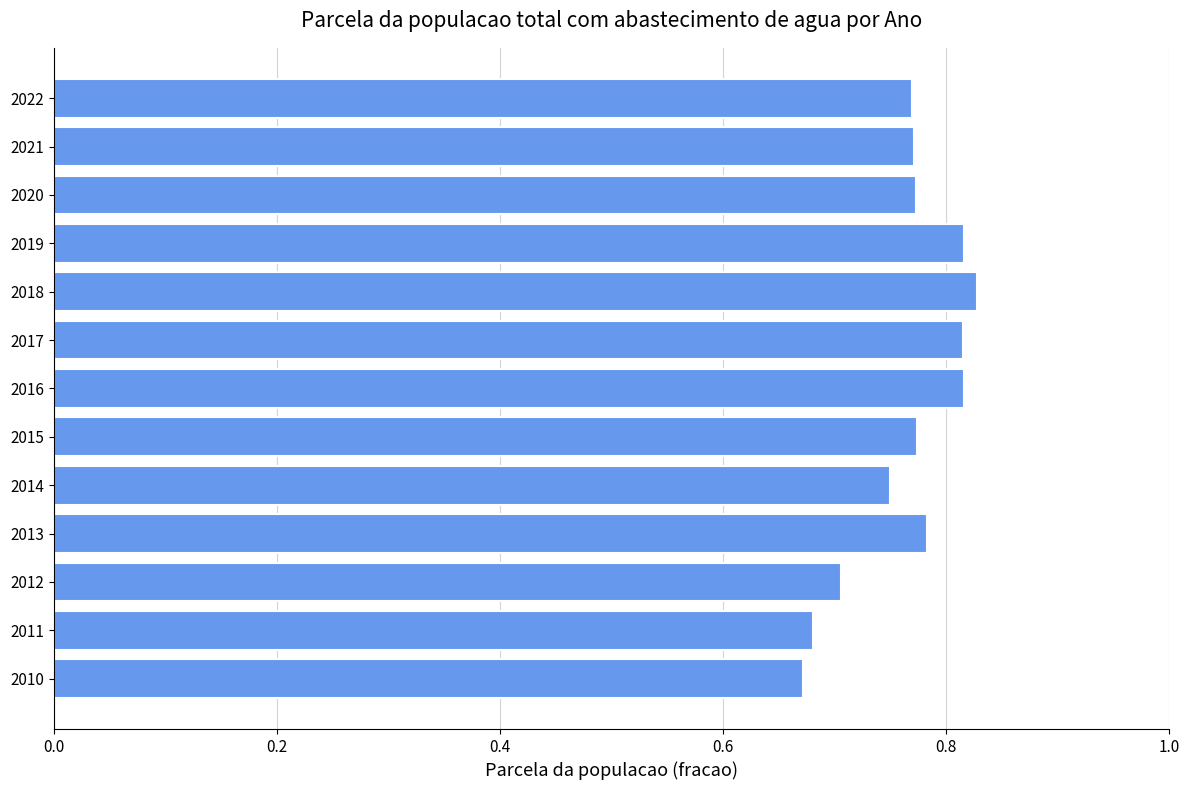

How many bars are there in total?

13